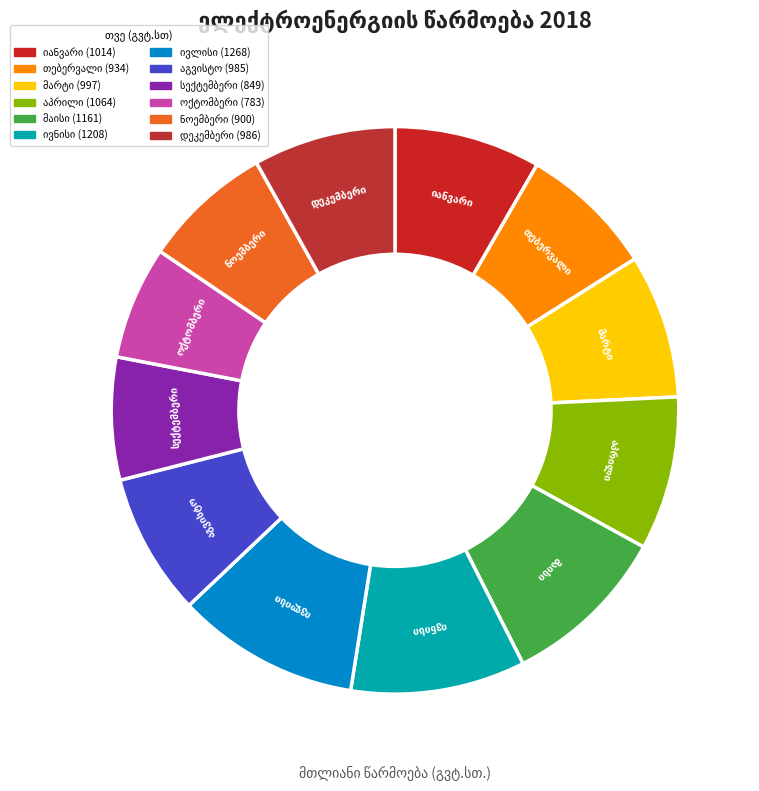

Is there any slice that represents more than half of the pie?

No